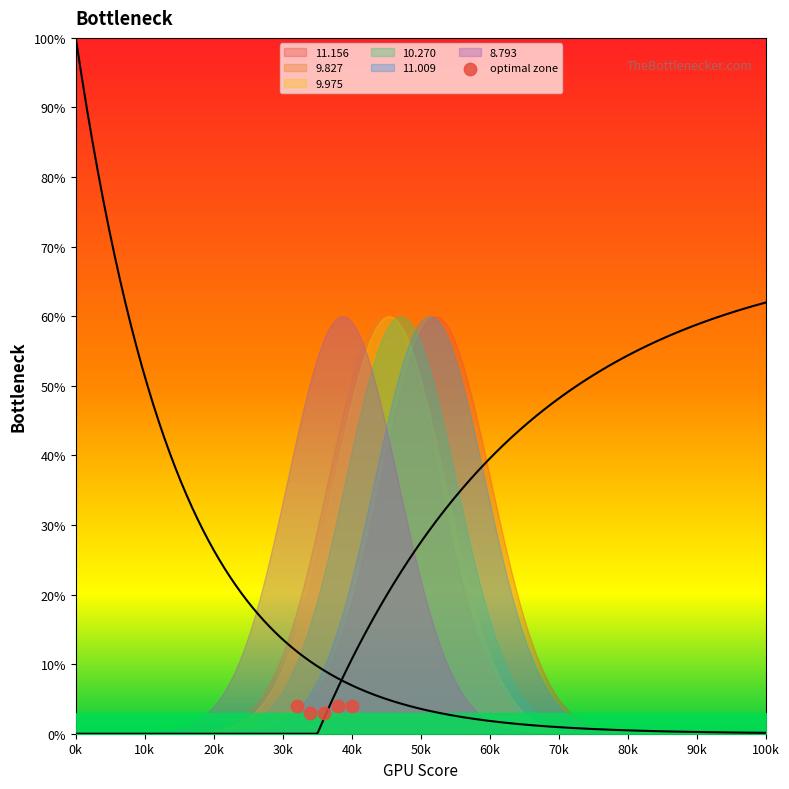

What is the average Y value?

4